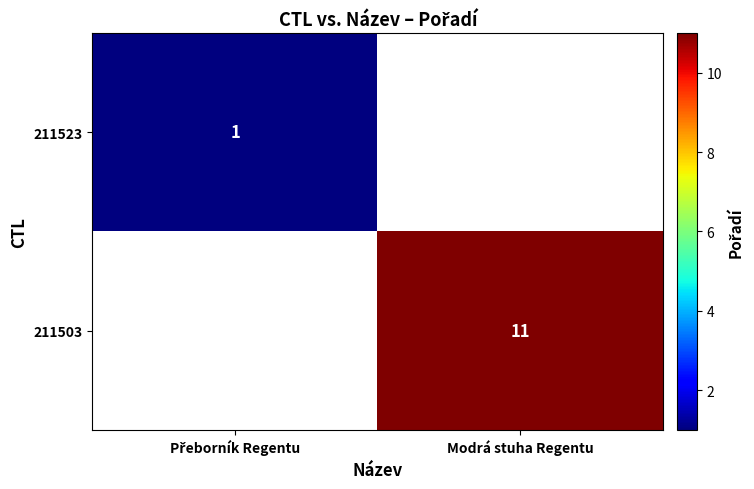

The value of 211503 at Modrá stuha Regentu is 2. True or false?

False